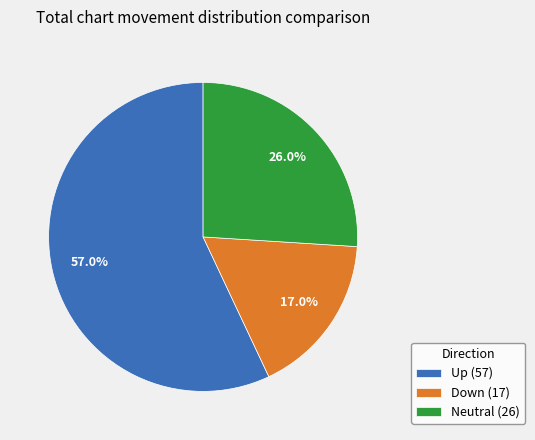

Which slice is the smallest?

Down (17)